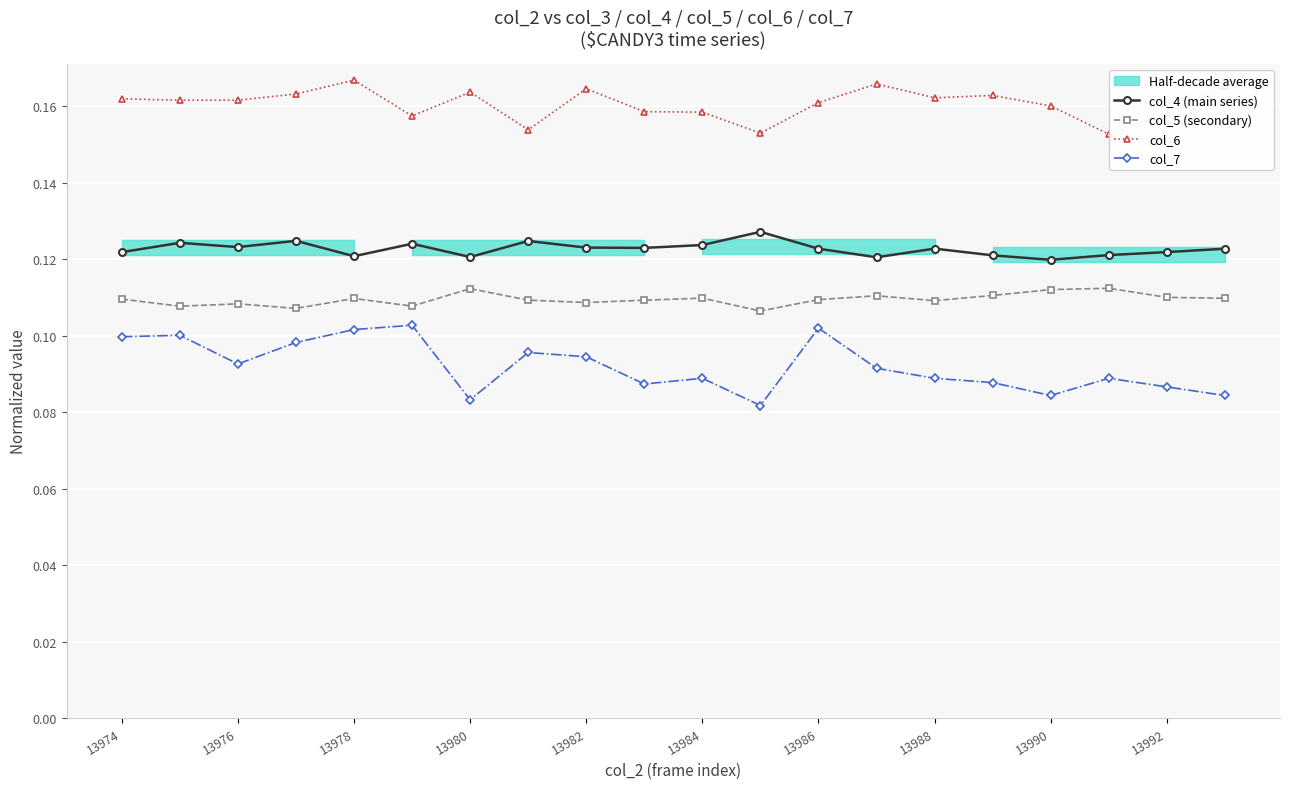

Does the chart display data point markers on the line(s)?

Yes